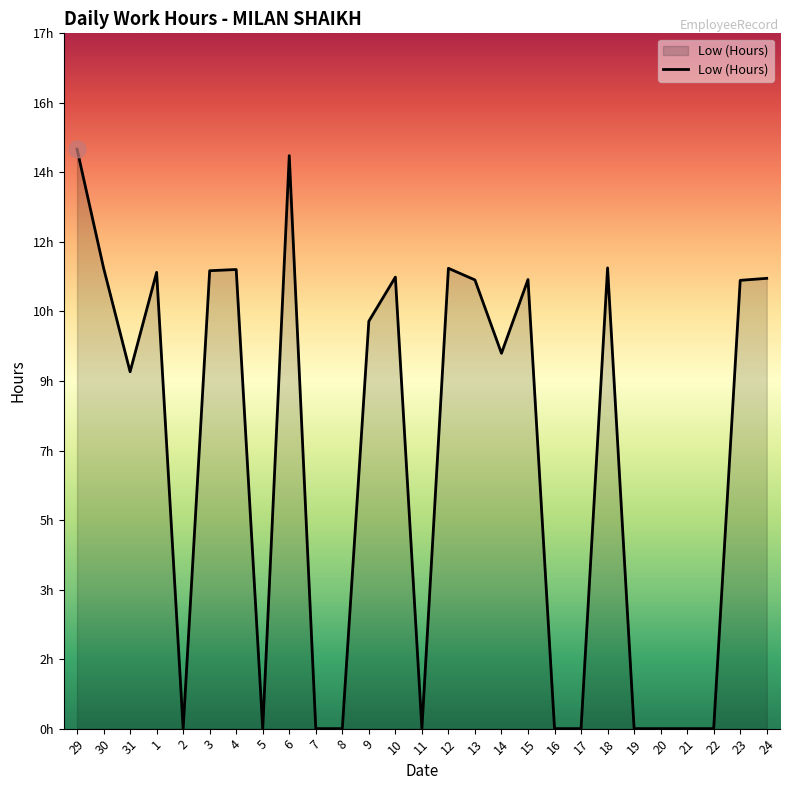

Rank the categories by value from lowest to highest.

2, 5, 7, 8, 11, 16, 17, 19, 20, 21, 22, 31, 14, 9, 23, 13, 15, 24, 10, 1, 3, 4, 12, 30, 18, 6, 29